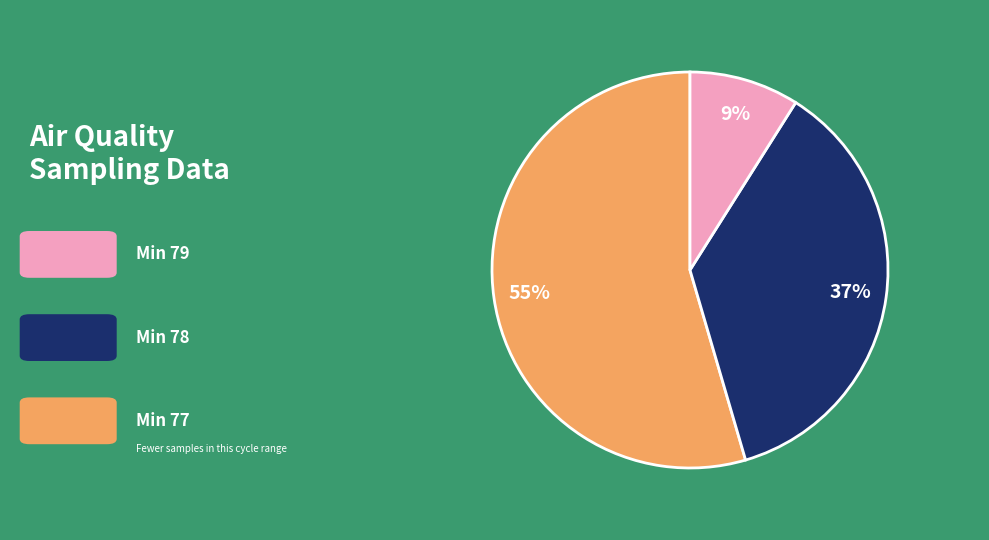

How many slices are in this pie chart?

3